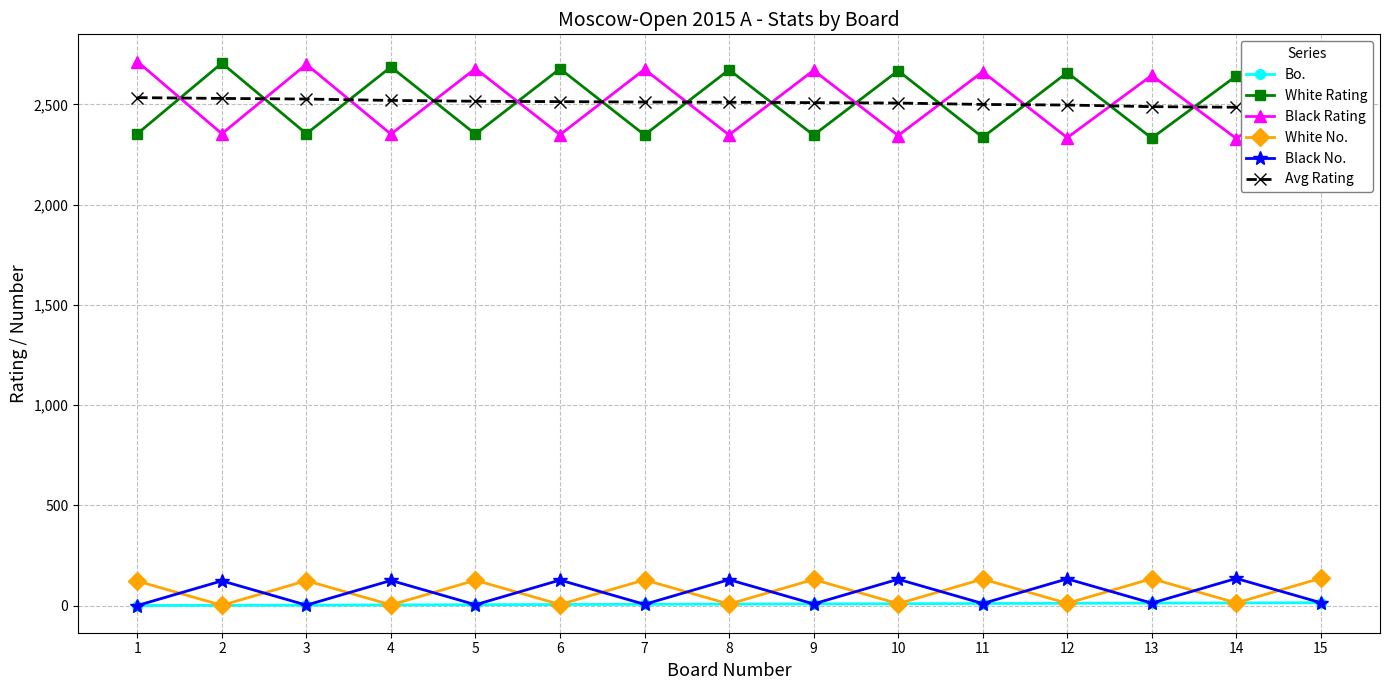

Reading left to right, extract all data points from this chart.

Bo.: 1	2	3	4	5	6	7	8	9	10	11	12	13	14	15
White Rating: 2354	2706	2354	2687	2352	2678	2348	2673	2347	2668	2336	2659	2332	2642	2329
Black Rating: 2714	2354	2700	2352	2679	2349	2675	2348	2670	2345	2663	2334	2645	2330	2629
White No.: 123	2	125	4	127	6	129	8	131	10	133	12	135	14	137
Black No.: 1	124	3	126	5	128	7	130	9	132	11	134	13	136	15
Avg Rating: 2534	2530	2527	2520	2516	2514	2512	2511	2509	2507	2500	2497	2489	2486	2479